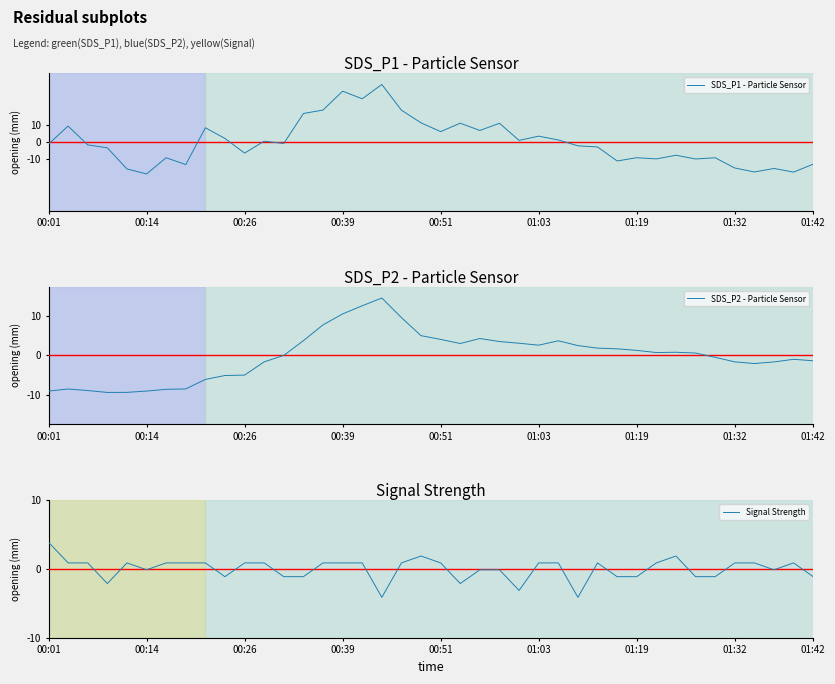

Rank the series at 38 from lowest to highest value.

SDS_P1 - Particle Sensor, SDS_P2 - Particle Sensor, Signal Strength